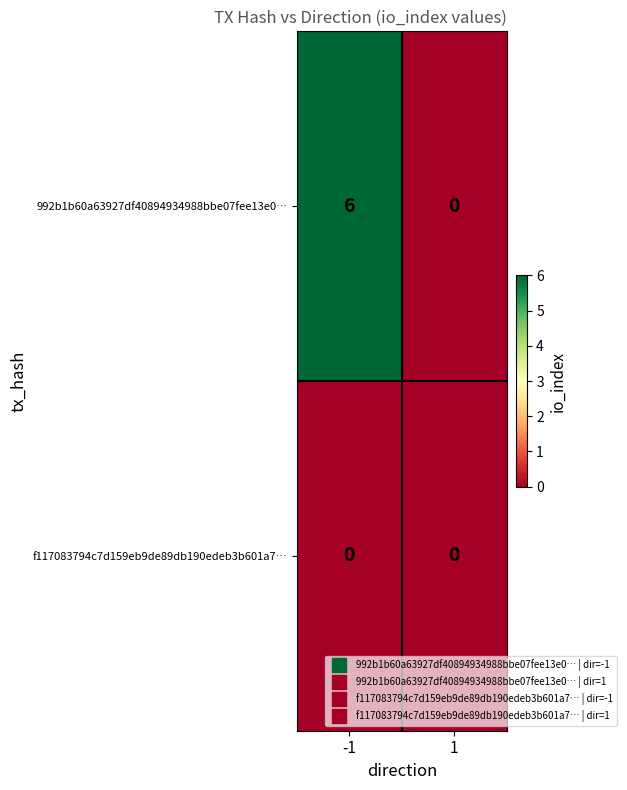

What is the maximum value shown in the chart?

6